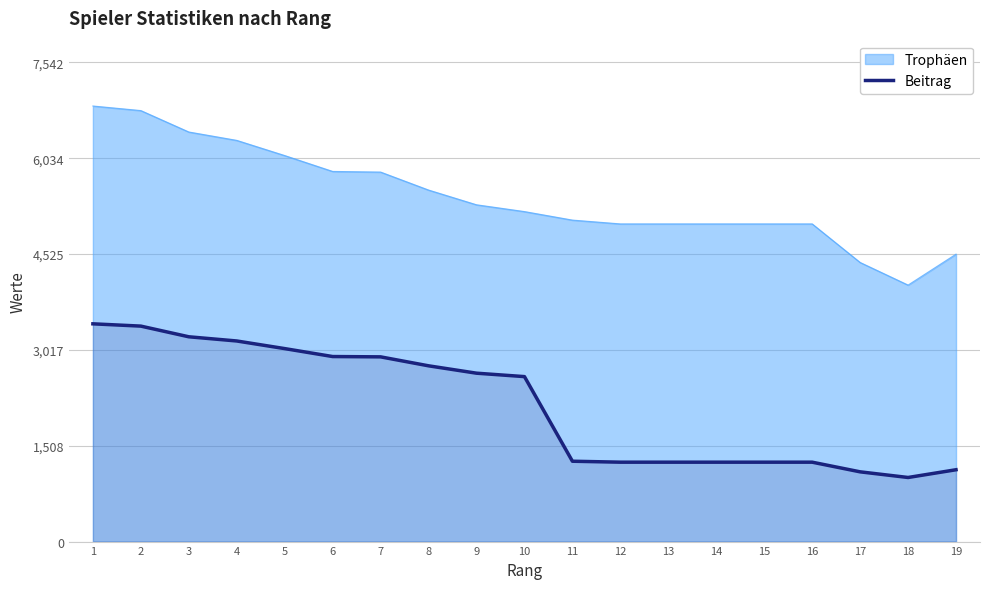

Does the chart display data point markers on the line(s)?

No